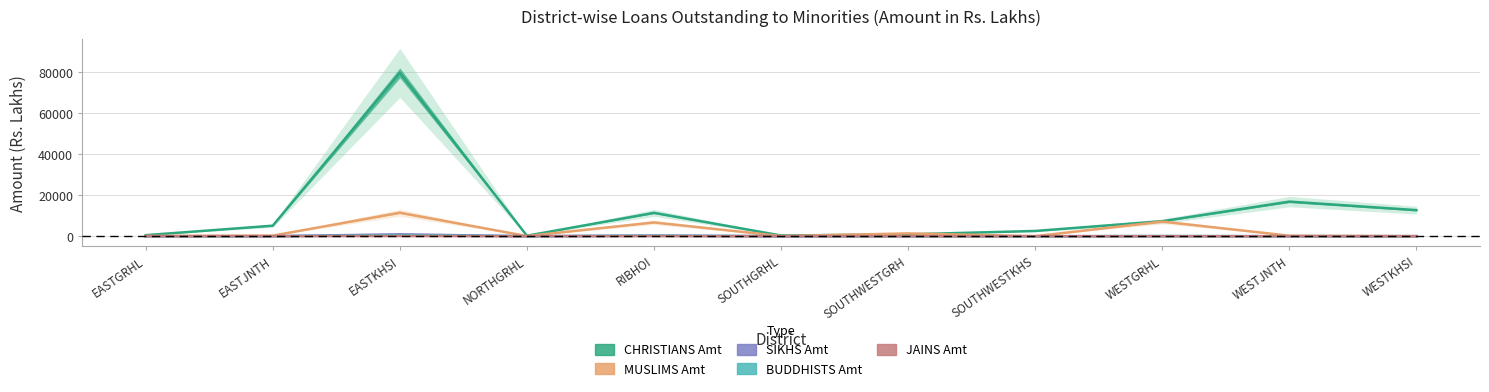

List the series in order of their peak value, highest first.

CHRISTIANS Amt, MUSLIMS Amt, SIKHS Amt, BUDDHISTS Amt, JAINS Amt